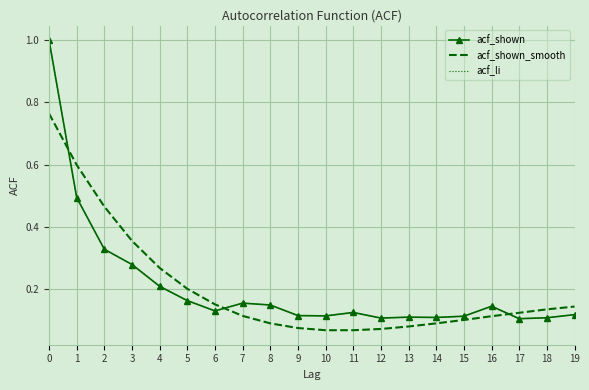

Reading left to right, extract all data points from this chart.

acf_shown: 0=1.0	1=0.5	2=0.3	3=0.3	4=0.2	5=0.2	6=0.1	7=0.2	8=0.1	9=0.1	10=0.1	11=0.1	12=0.1	13=0.1	14=0.1	15=0.1	16=0.1	17=0.1	18=0.1	19=0.1
acf_shown_smooth: 0=0.8	1=0.6	2=0.5	3=0.4	4=0.3	5=0.2	6=0.2	7=0.1	8=0.1	9=0.1	10=0.1	11=0.1	12=0.1	13=0.1	14=0.1	15=0.1	16=0.1	17=0.1	18=0.1	19=0.1
acf_li: 0=1.0	1=0.5	2=0.3	3=0.3	4=0.2	5=0.2	6=0.1	7=0.2	8=0.1	9=0.1	10=0.1	11=0.1	12=0.1	13=0.1	14=0.1	15=0.1	16=0.1	17=0.1	18=0.1	19=0.1